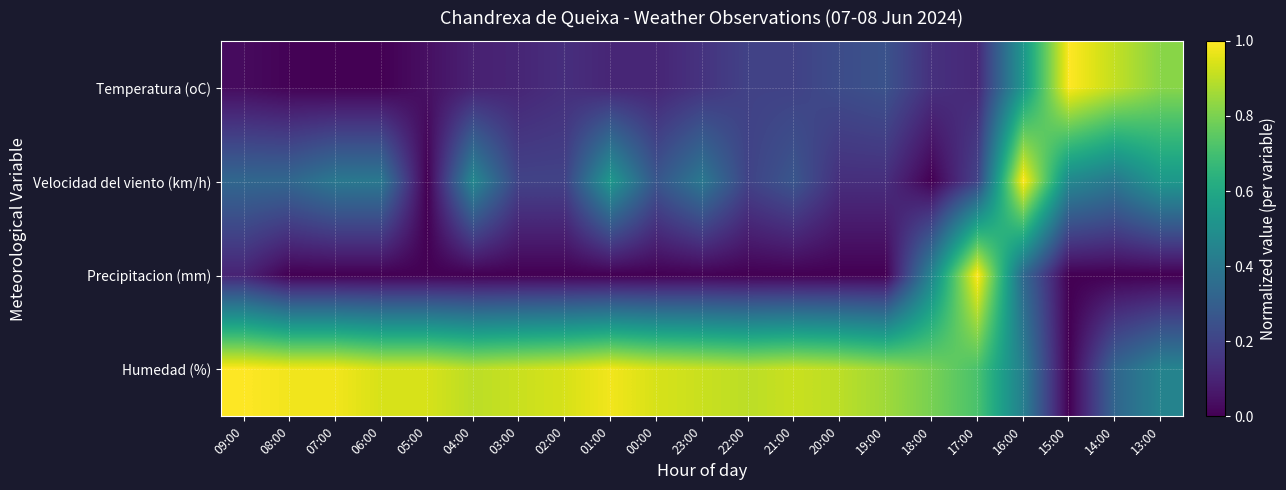

Reading right to left, transcribe all the data shown in this chart.

Temperatura (oC): 13:00=0.8	14:00=0.9	15:00=1.0	16:00=0.5	17:00=0.1	18:00=0.1	19:00=0.3	20:00=0.2	21:00=0.2	22:00=0.2	23:00=0.1	00:00=0.1	01:00=0.1	02:00=0.1	03:00=0.1	04:00=0.1	05:00=0.0	06:00=0.0	07:00=0.0	08:00=0.0	09:00=0.0
Velocidad del viento (km/h): 13:00=0.5	14:00=0.4	15:00=0.5	16:00=1.0	17:00=0.2	18:00=0.0	19:00=0.1	20:00=0.1	21:00=0.3	22:00=0.2	23:00=0.4	00:00=0.3	01:00=0.5	02:00=0.2	03:00=0.2	04:00=0.5	05:00=0.0	06:00=0.4	07:00=0.4	08:00=0.3	09:00=0.3
Precipitacion (mm): 13:00=0.0	14:00=0.0	15:00=0.0	16:00=0.3	17:00=1.0	18:00=0.5	19:00=0.0	20:00=0.0	21:00=0.0	22:00=0.0	23:00=0.0	00:00=0.0	01:00=0.0	02:00=0.0	03:00=0.0	04:00=0.0	05:00=0.0	06:00=0.0	07:00=0.0	08:00=0.0	09:00=0.1
Humedad (%): 13:00=0.4	14:00=0.3	15:00=0.0	16:00=0.4	17:00=0.7	18:00=0.8	19:00=0.9	20:00=0.9	21:00=0.9	22:00=0.9	23:00=0.9	00:00=0.9	01:00=1.0	02:00=0.9	03:00=0.9	04:00=0.9	05:00=0.9	06:00=0.9	07:00=1.0	08:00=1.0	09:00=1.0